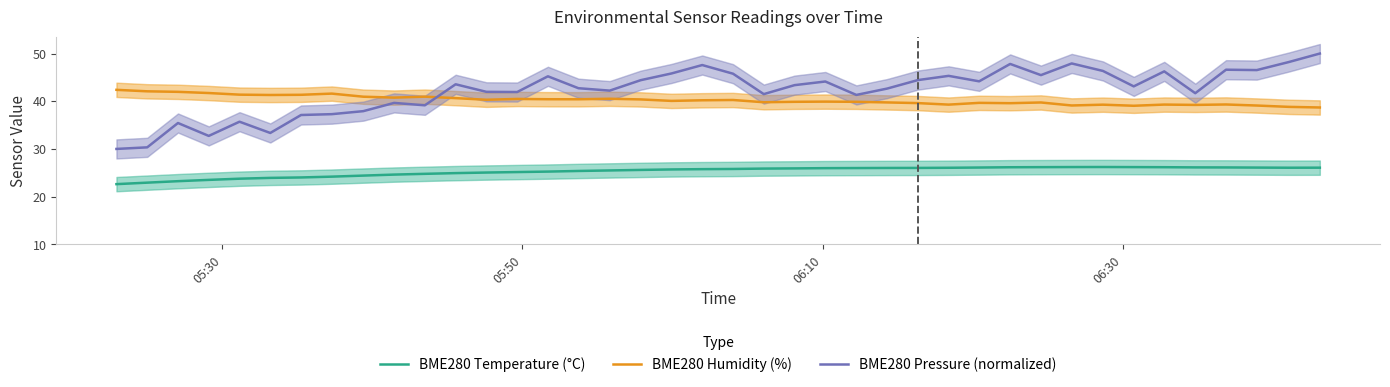

What is the maximum value for BME280 Temperature (°C)?

26.2